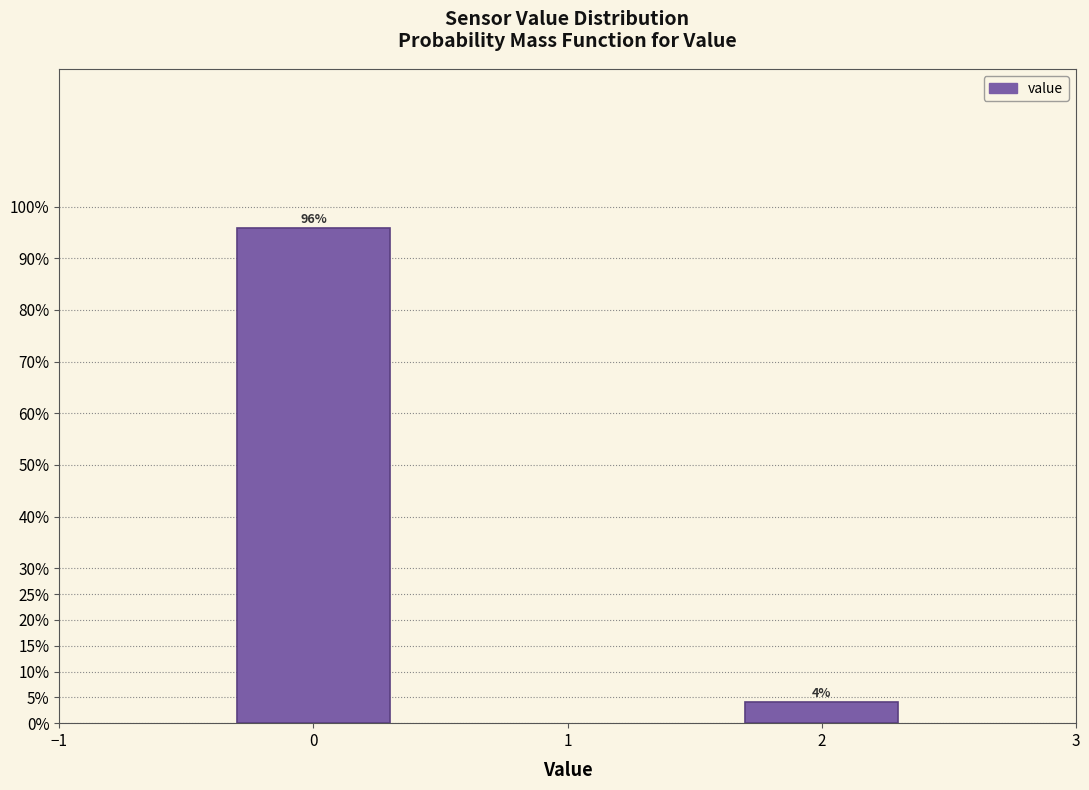

What is the value of the 1st bar from the left?

95.8